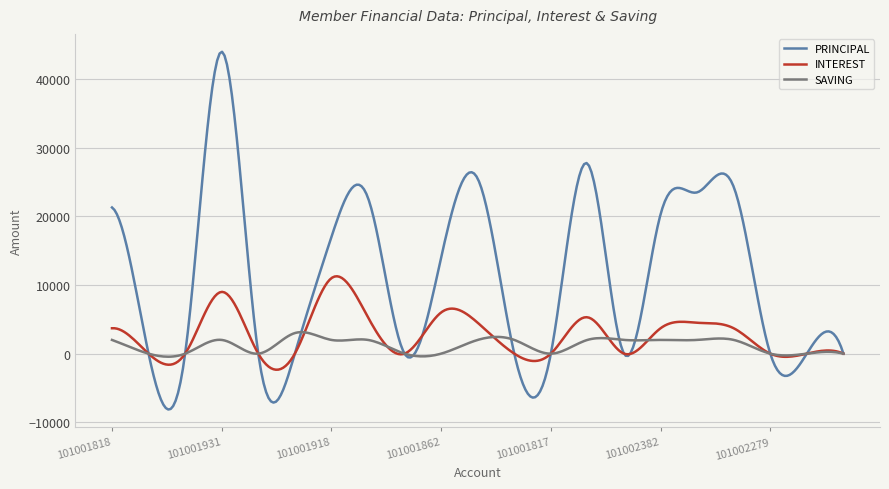

List the series in order of their overall mean, highest first.

PRINCIPAL, INTEREST, SAVING